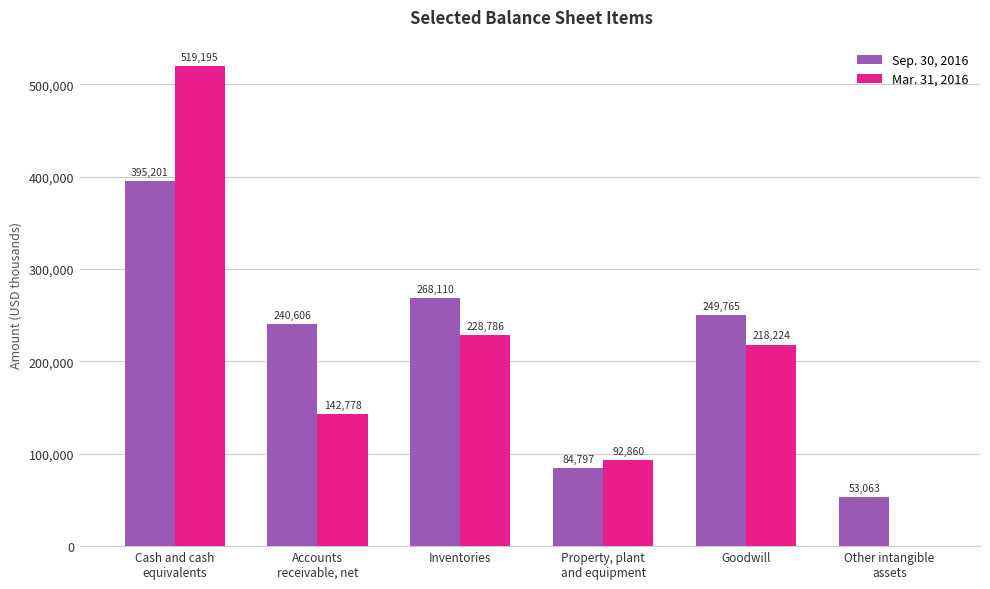

Where is Mar. 31, 2016 nearest to the value 259597?

Inventories